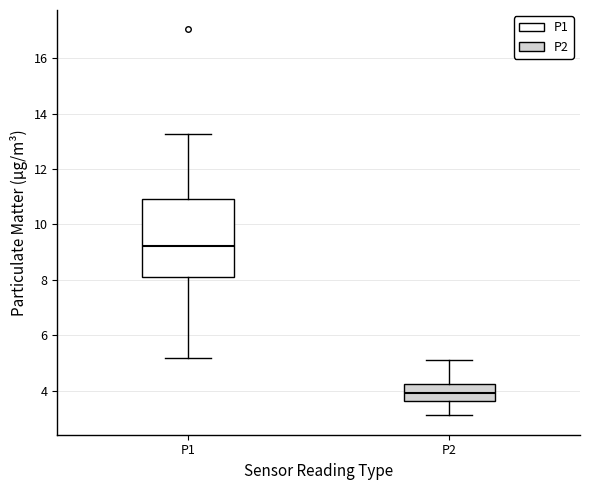

Which box is the tallest, from its lower edge to its upper edge?

P1